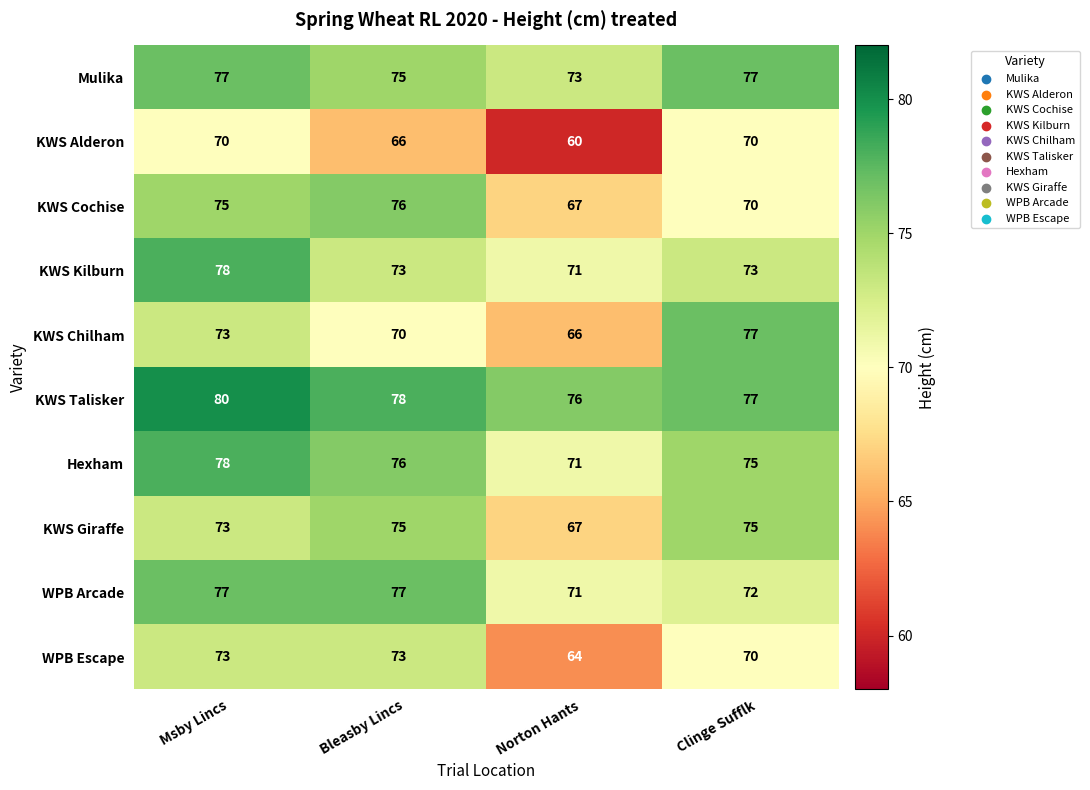

What is the average value of the KWS Chilham series?

72